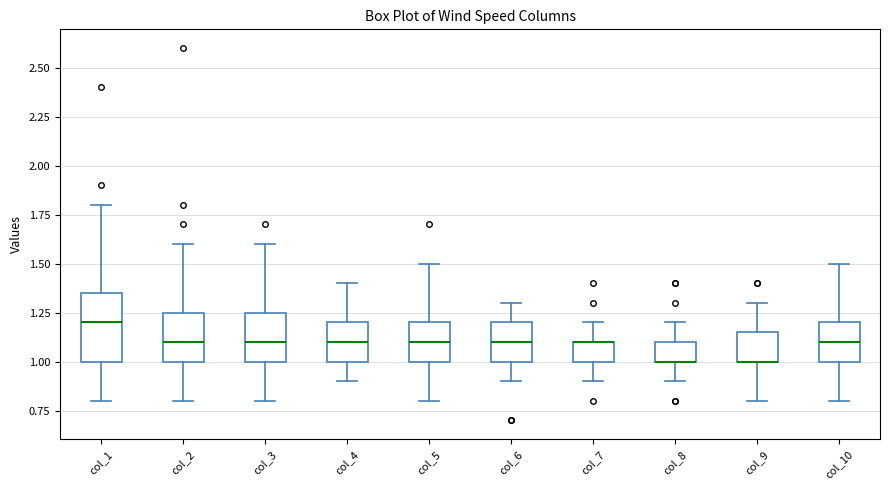

Where does the upper whisker of the box for col_6 end on the y-axis? The values are not printed on the chart, so give them approximately, as read against the axis.

1.30